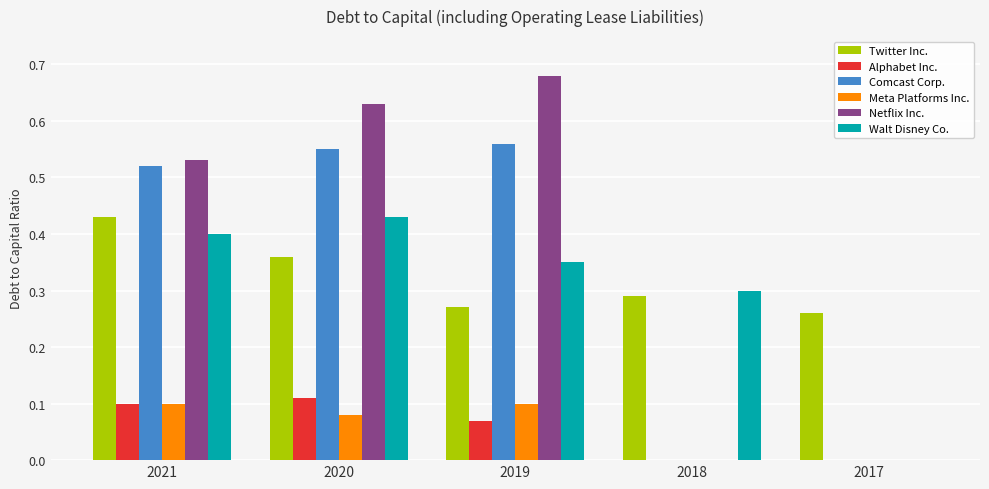

At which category does the chart reach its peak across all series?

2019